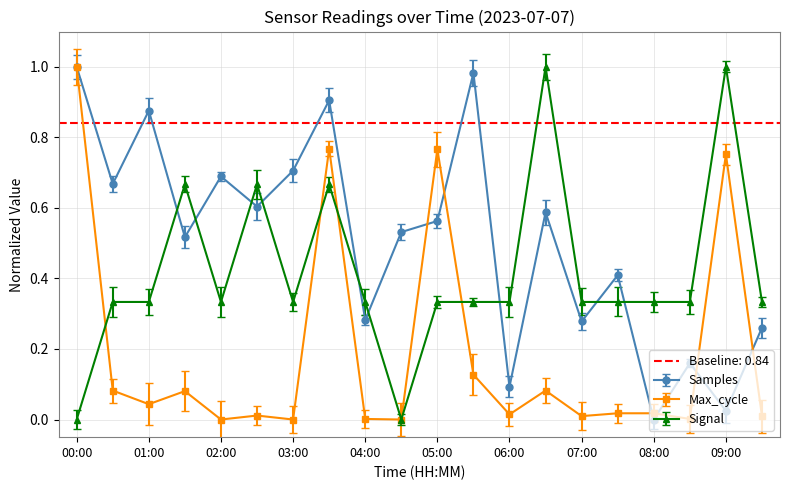

What position from the right is 02:00?

16